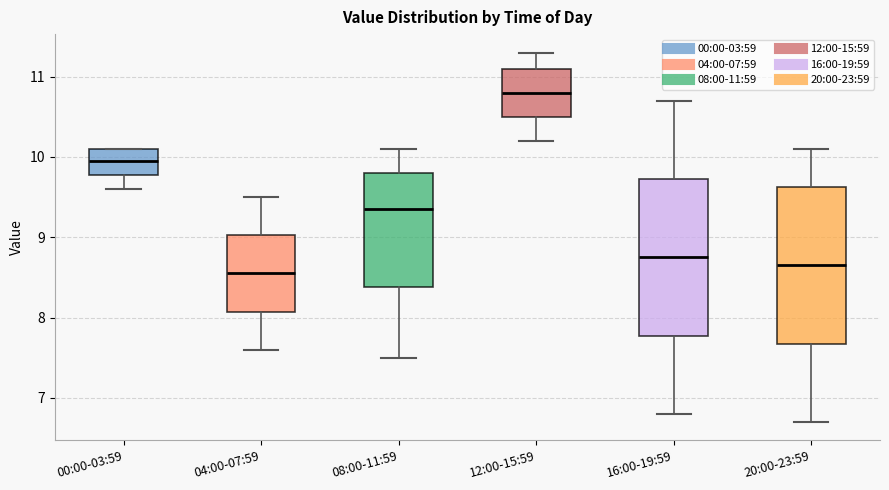

Reading left to right, read every box against the y-axis: the position of its median line, the range the box covers, and the ends of its whiskers. The values are not printed on the chart, so give them approximately, as read against the axis.

00:00-03:59: median 10.0, box 9.8 to 10.1, whiskers 9.6 to 10.1
04:00-07:59: median 8.6, box 8.1 to 9.0, whiskers 7.6 to 9.5
08:00-11:59: median 9.4, box 8.4 to 9.8, whiskers 7.5 to 10.1
12:00-15:59: median 10.8, box 10.5 to 11.1, whiskers 10.2 to 11.3
16:00-19:59: median 8.8, box 7.8 to 9.7, whiskers 6.8 to 10.7
20:00-23:59: median 8.7, box 7.7 to 9.6, whiskers 6.7 to 10.1